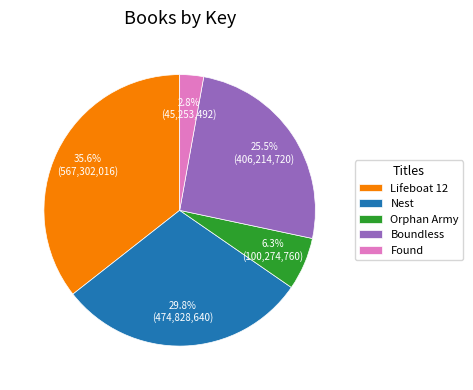

What is the total percentage of Lifeboat 12 and Found?

38.4%